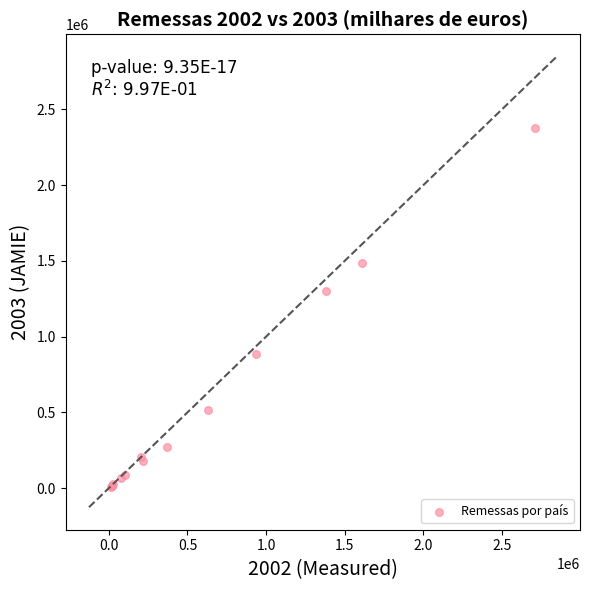

What Y value in the scatter plot is closest to 1191414?

1302620